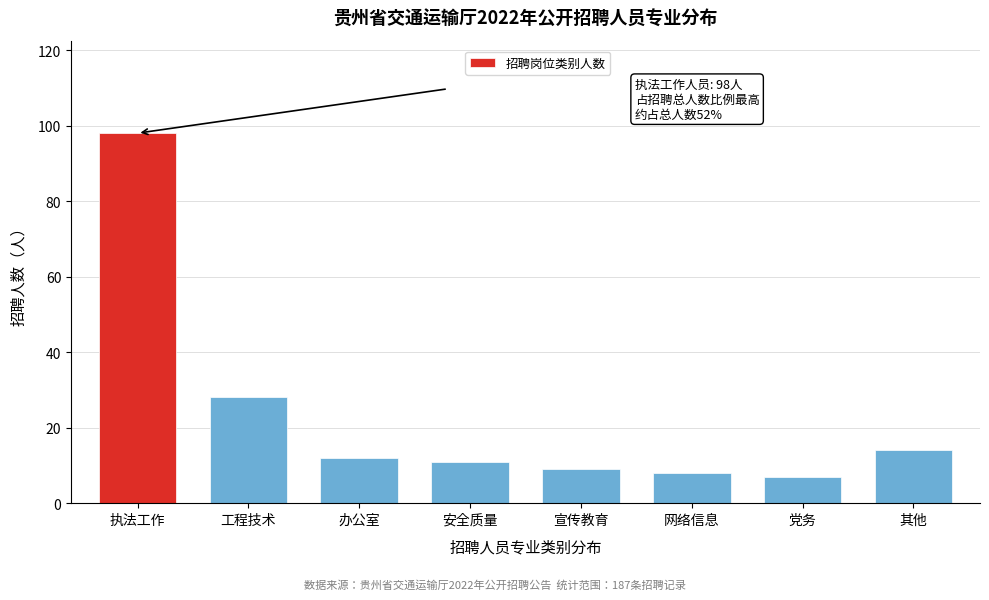

Reading left to right, list all the values displayed in this chart.

98	28	12	11	9	8	7	14